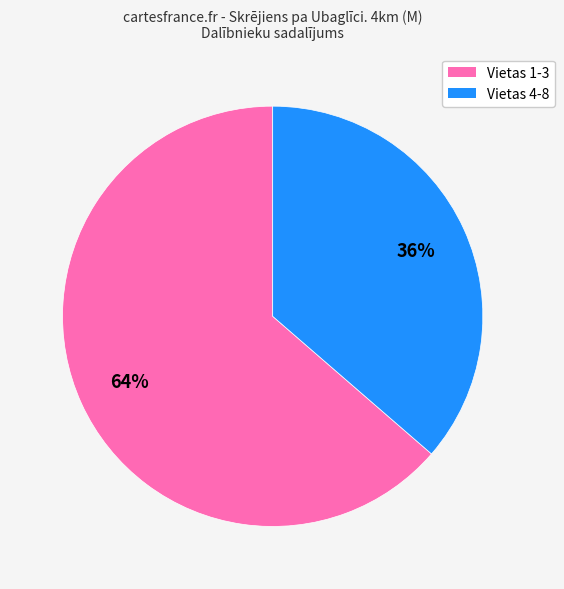

To the nearest percent, what is the average slice percentage?

50%